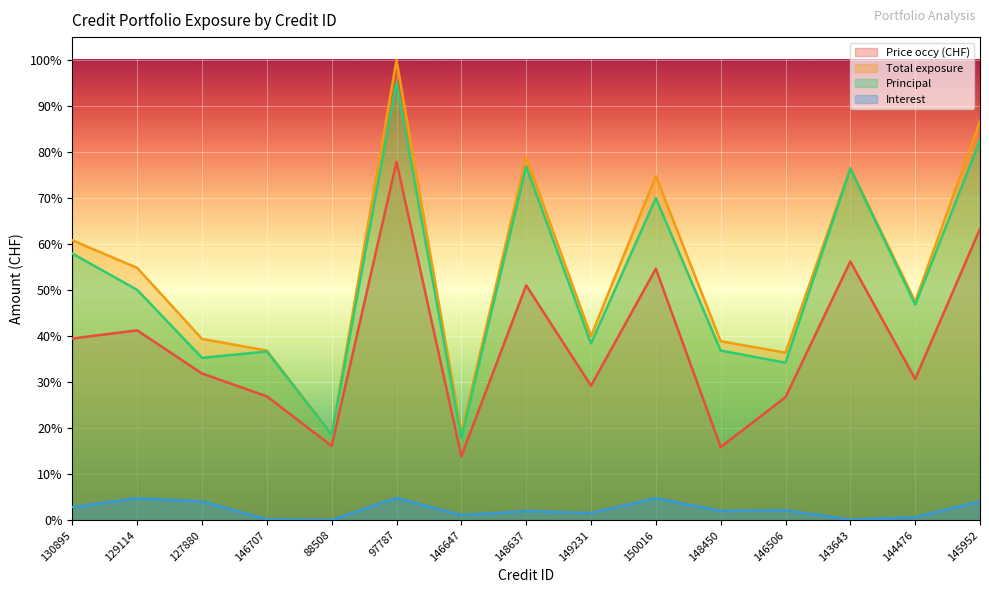

What are all the series names shown in the legend?

Price occy (CHF), Total exposure, Principal, Interest